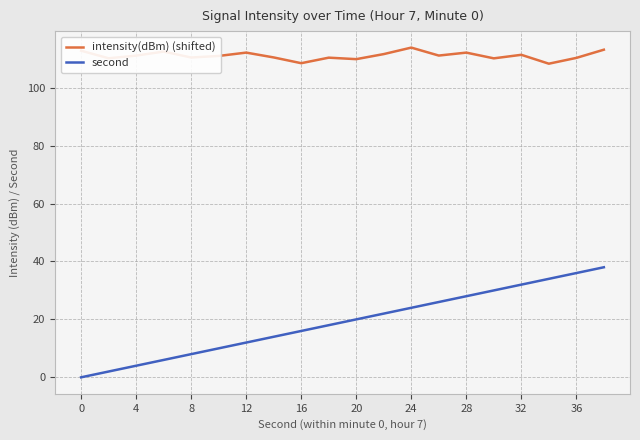

What is the average value of the intensity(dBm) (shifted) series?

111.0